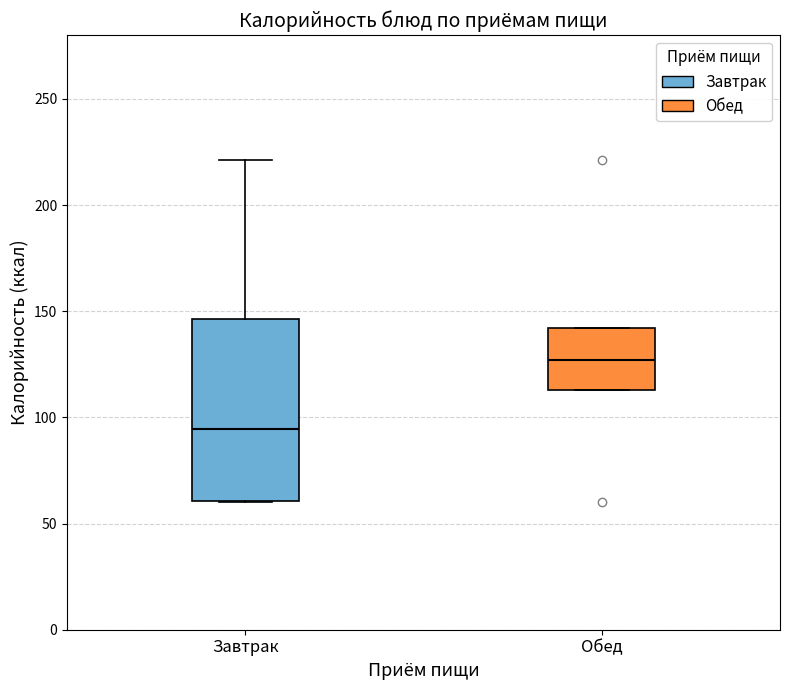

Which box's median line is the highest?

Обед